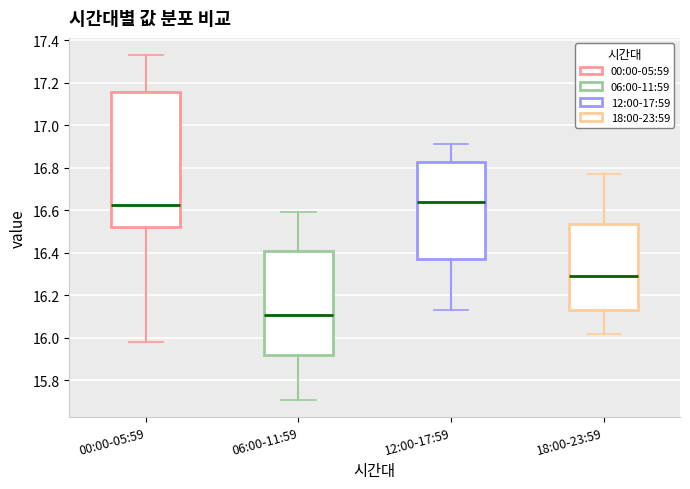

Reading left to right, transcribe this box plot: for each box, give where its median line is, the range the box spans, and where its two whiskers end, as read against the y-axis. The values are not printed on the chart, so give them approximately, as read against the axis.

00:00-05:59: median 16.62, box 16.52 to 17.16, whiskers 15.98 to 17.34
06:00-11:59: median 16.12, box 15.92 to 16.42, whiskers 15.72 to 16.60
12:00-17:59: median 16.64, box 16.38 to 16.82, whiskers 16.14 to 16.92
18:00-23:59: median 16.30, box 16.14 to 16.54, whiskers 16.02 to 16.78